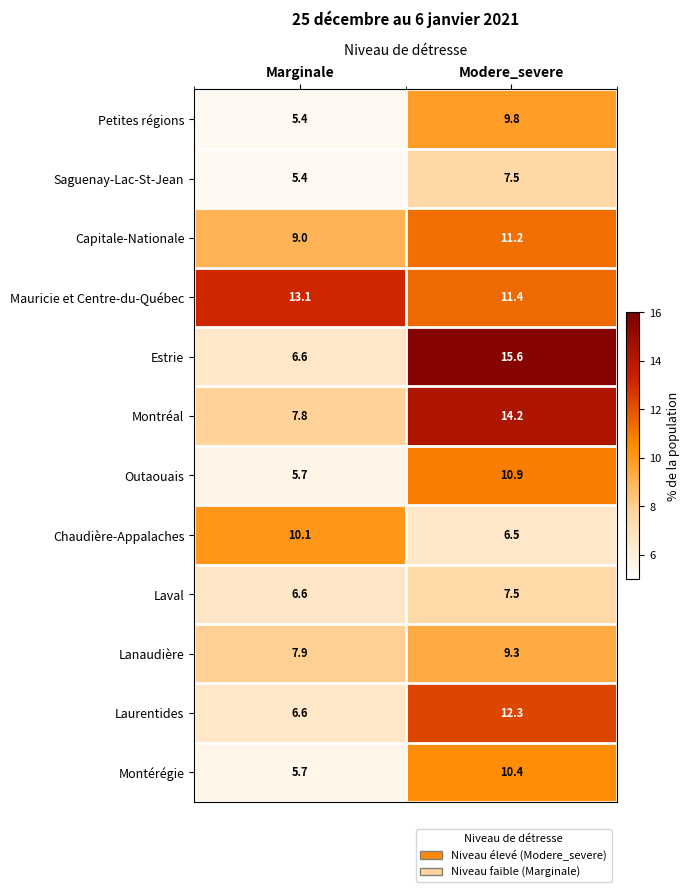

Where does the Mauricie et Centre-du-Québec series first go above 13?

Marginale